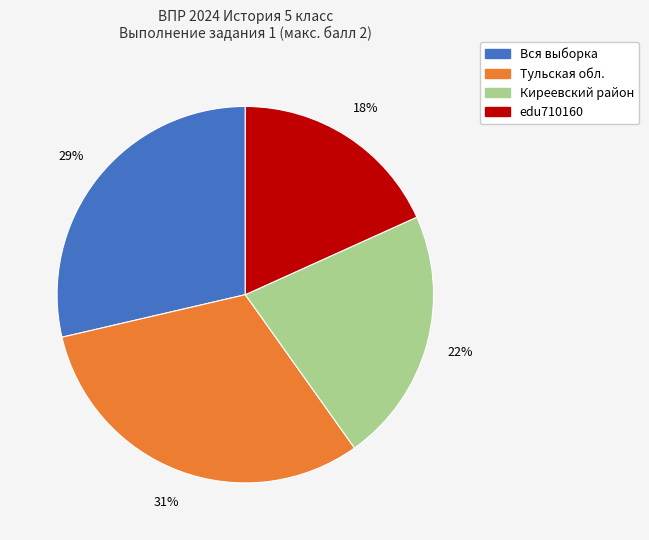

Which category has the biggest portion of the pie?

Тульская обл.